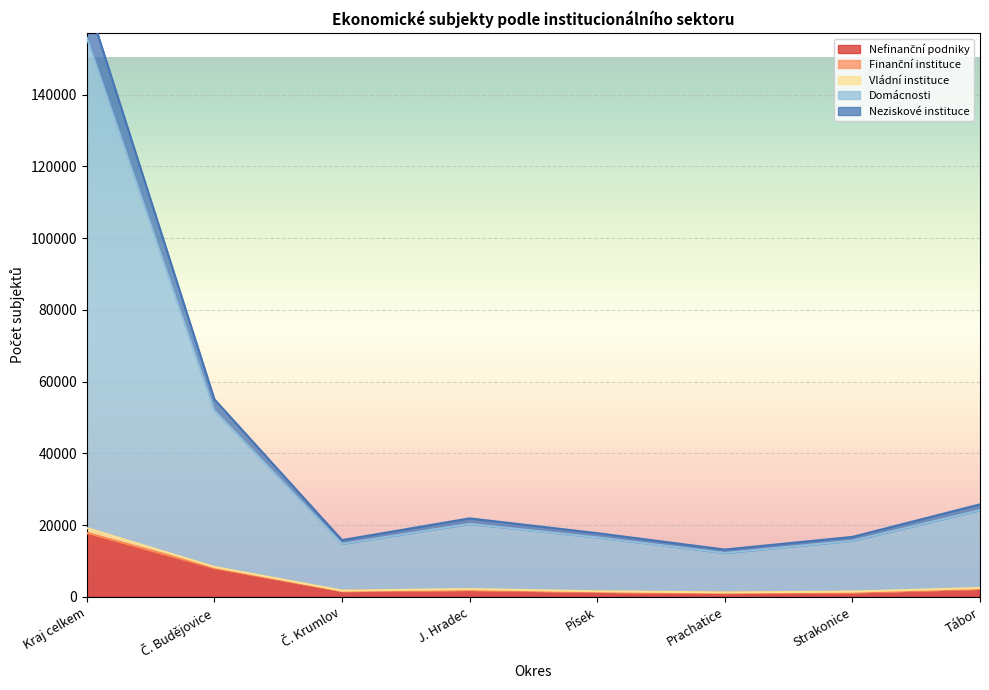

What are all the series names shown in the legend?

Nefinanční podniky, Finanční instituce, Vládní instituce, Domácnosti, Neziskové instituce